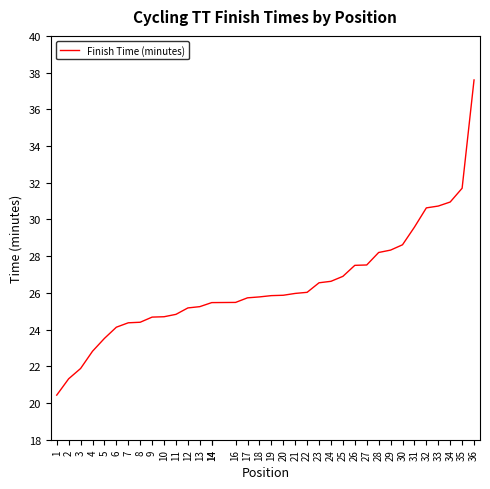

The value at 21 is 6.5. True or false?

False